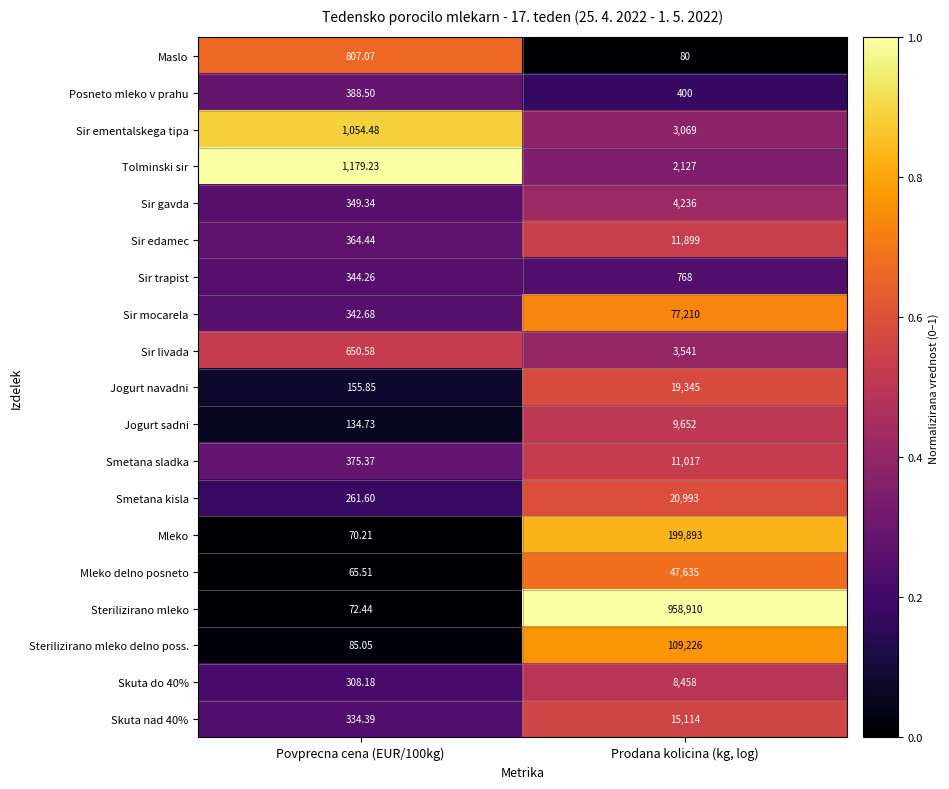

How many categories are shown in the chart?

2